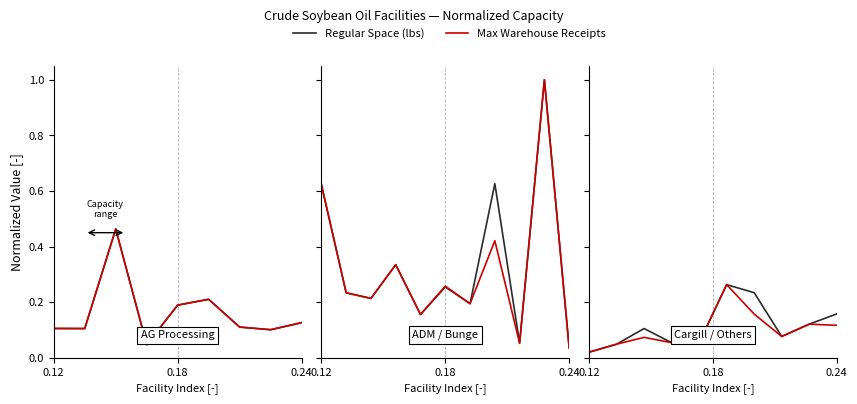

Rank the series by their maximum value, from lowest to highest.

Max Warehouse Receipts, Regular Space (lbs)